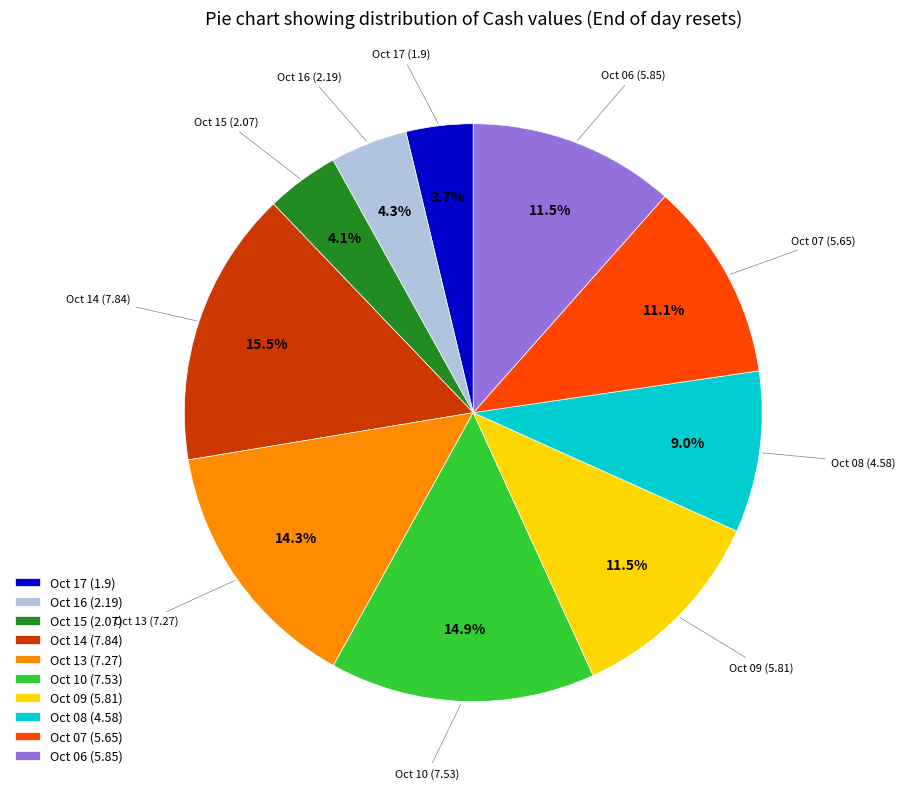

Is there a majority slice in this chart?

No